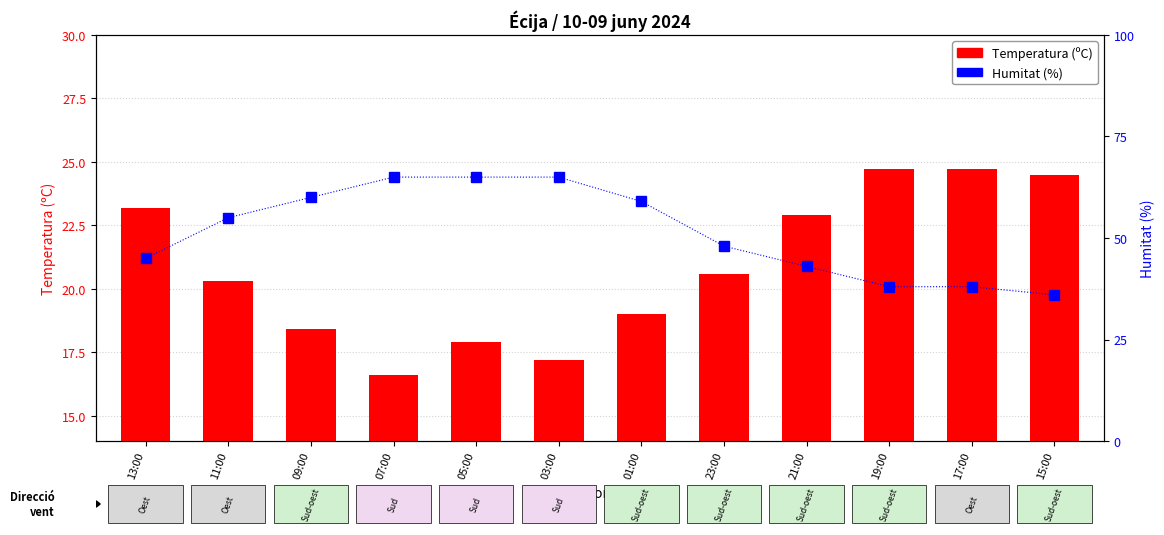

What position from the right is 11:00?

11